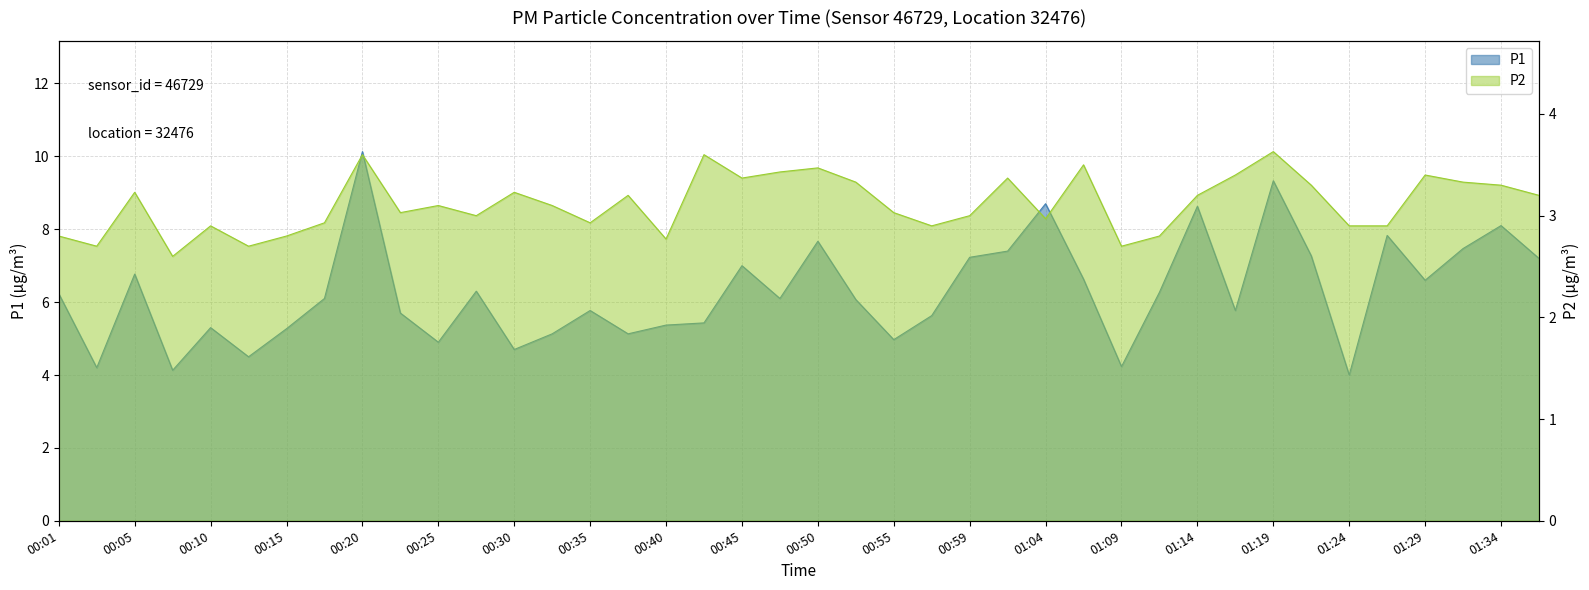

What is the approximate value of P1 at 00:27?

6.3